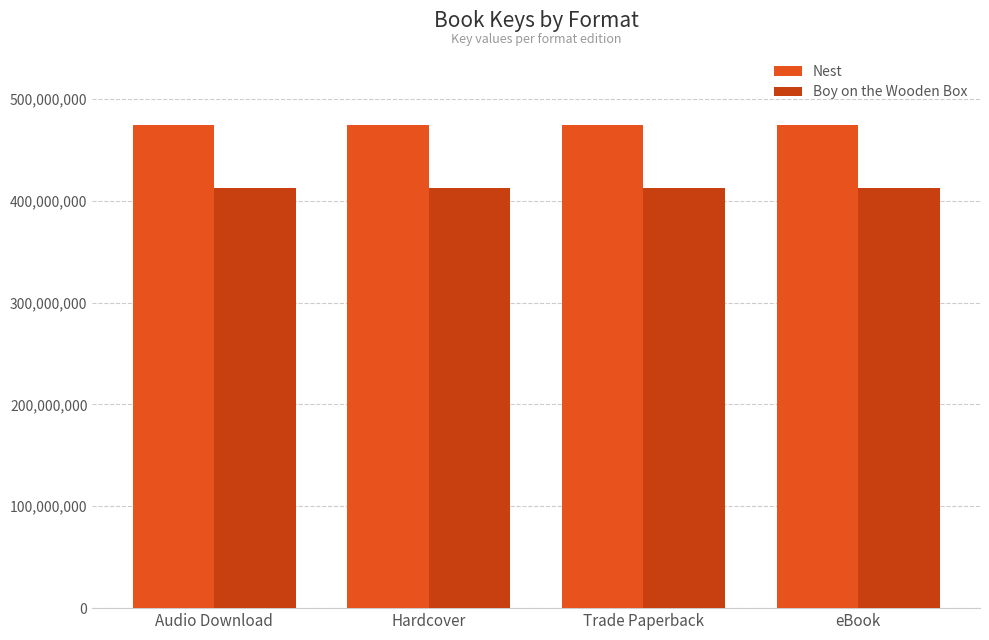

How many groups of bars are there?

4